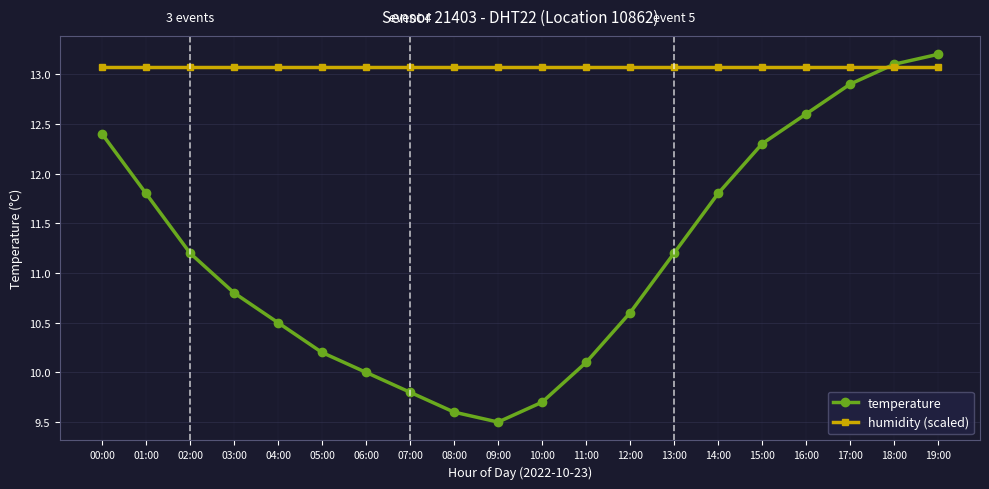

List the series in order of their overall mean, lowest first.

temperature, humidity (scaled)